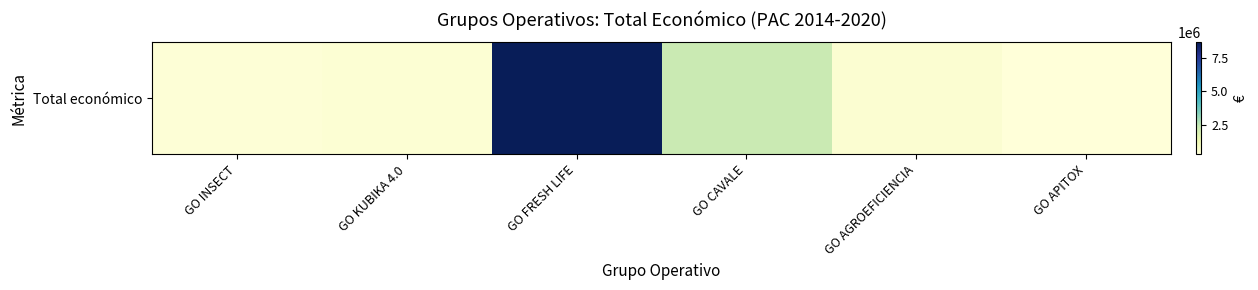

How many data points does each series have?

6